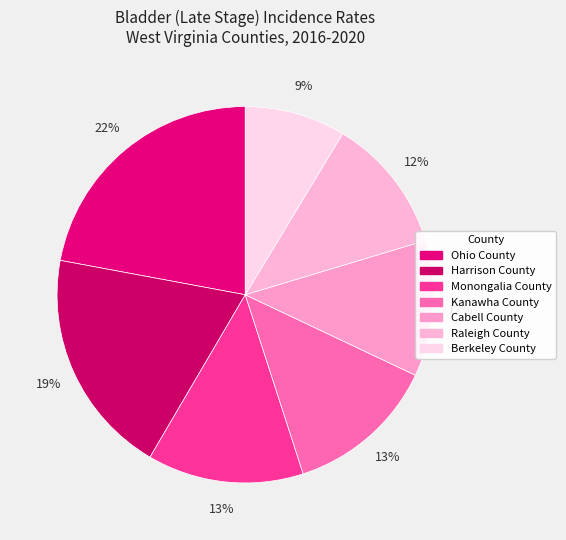

To the nearest percent, what is the difference between the Harrison County and Kanawha County slice percentages?

6%